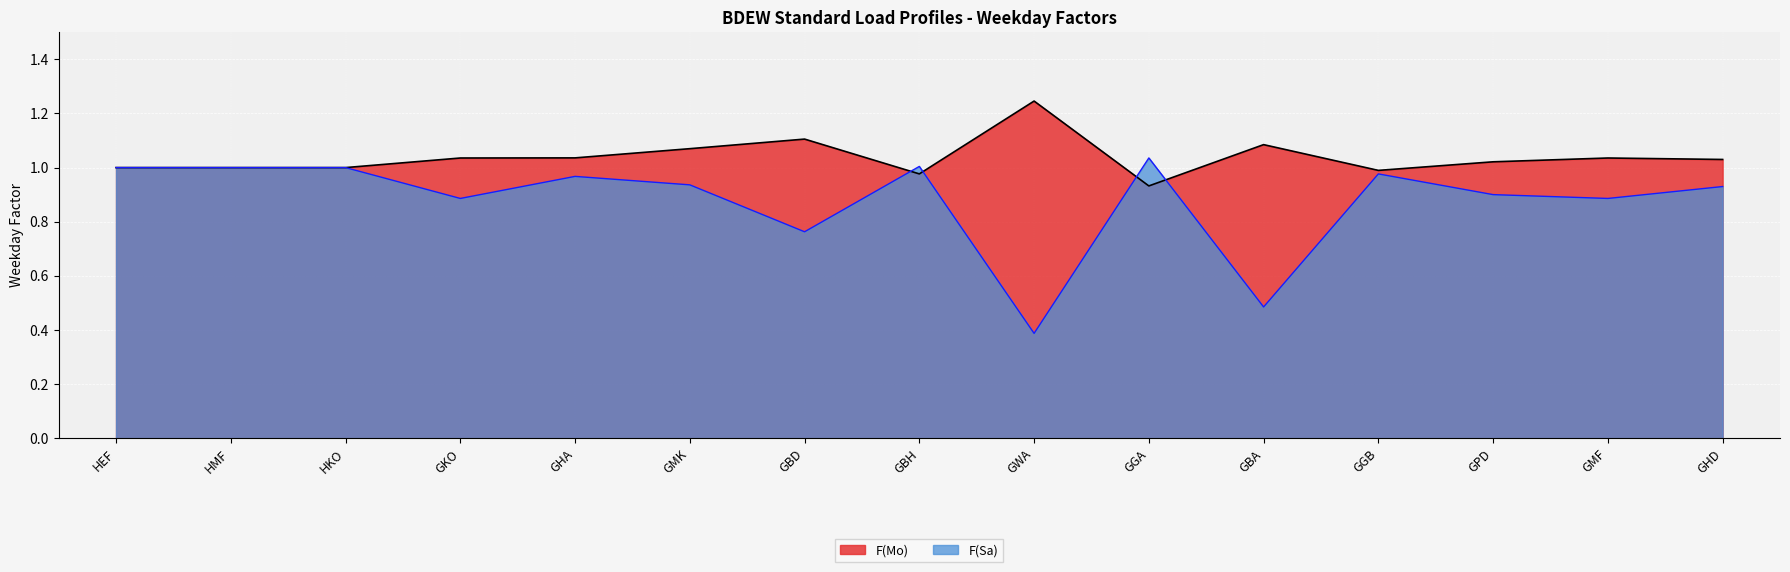

What are all the series names shown in the legend?

F(Mo), F(Sa)